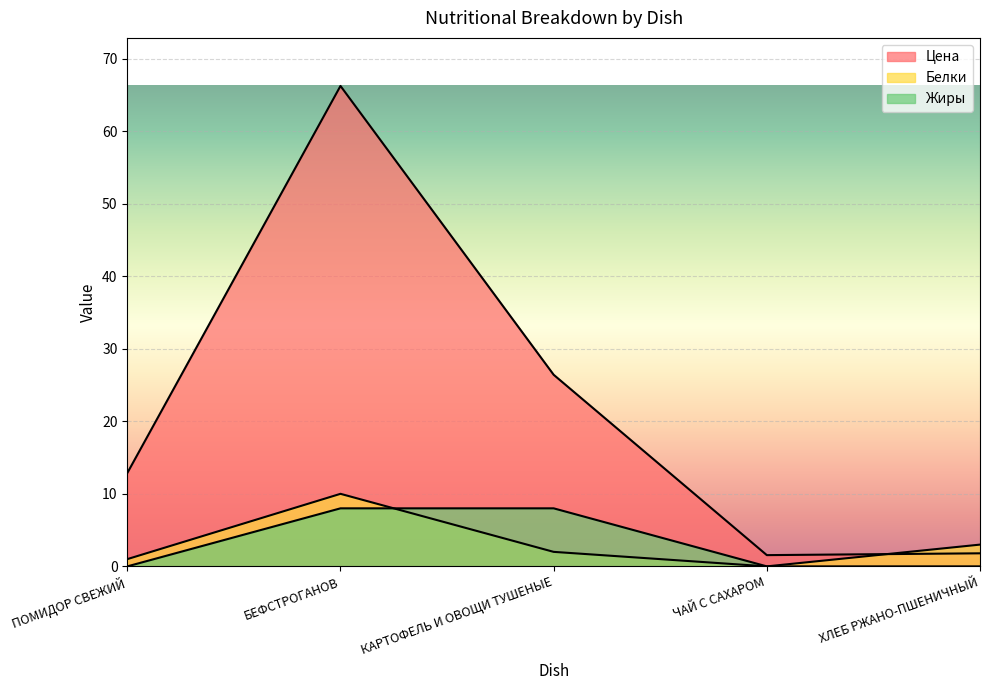

At which category does Белки reach its first local valley?

ЧАЙ С САХАРОМ